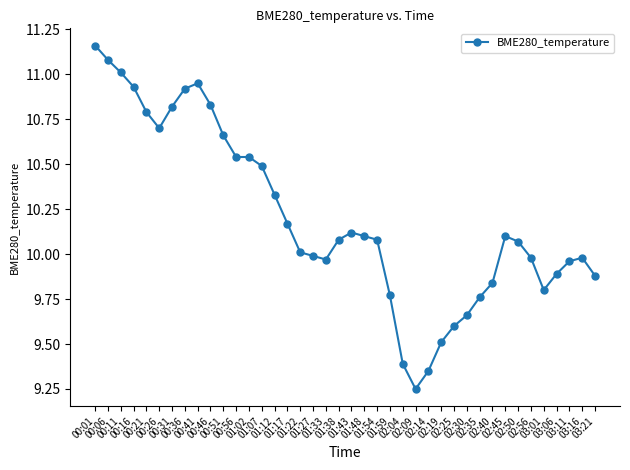

Approximately how many times larger is the value at 00:16 compared to 02:45?

1.1